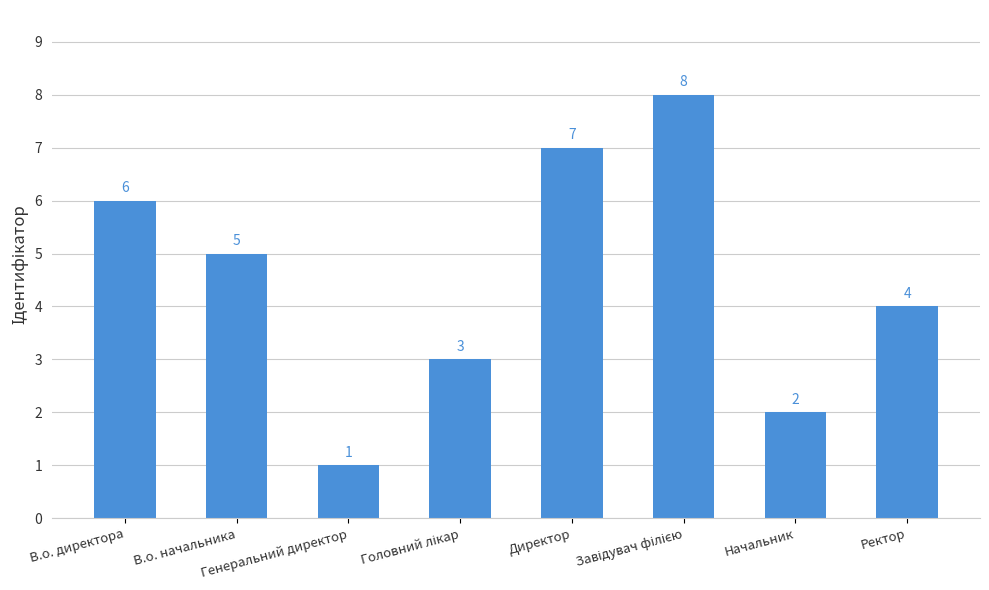

What is the maximum value shown in the chart?

8